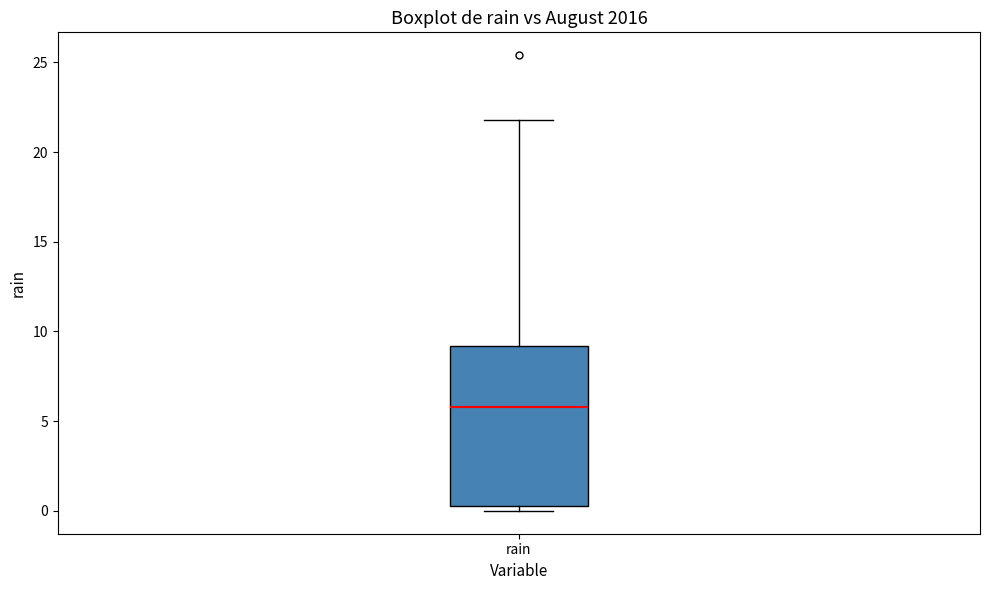

Read this box plot against the y-axis: the position of the median line, the range covered by the box, and the ends of both whiskers. The values are not printed on the chart, so give them approximately, as read against the axis.

median 6.0, box 0.5 to 9.0, whiskers 0.0 to 22.0